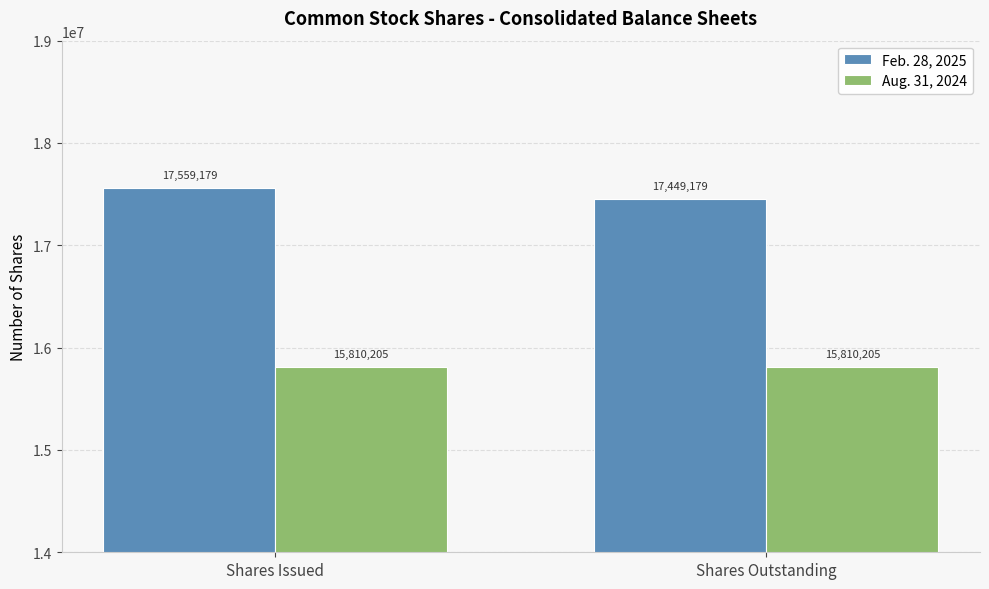

What is the minimum value shown in the chart?

15810205